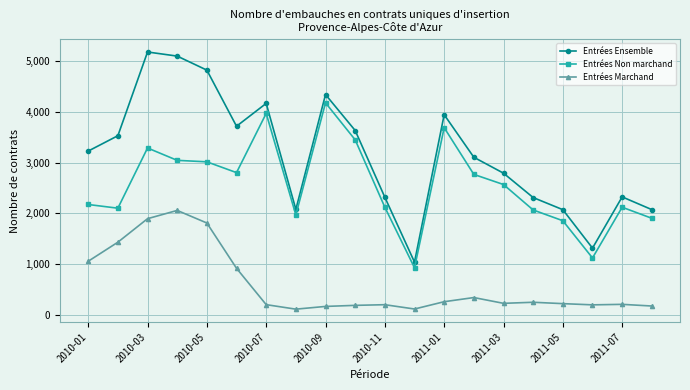

True or false: Entrées Ensemble and Entrées Non marchand intersect in this chart.

False